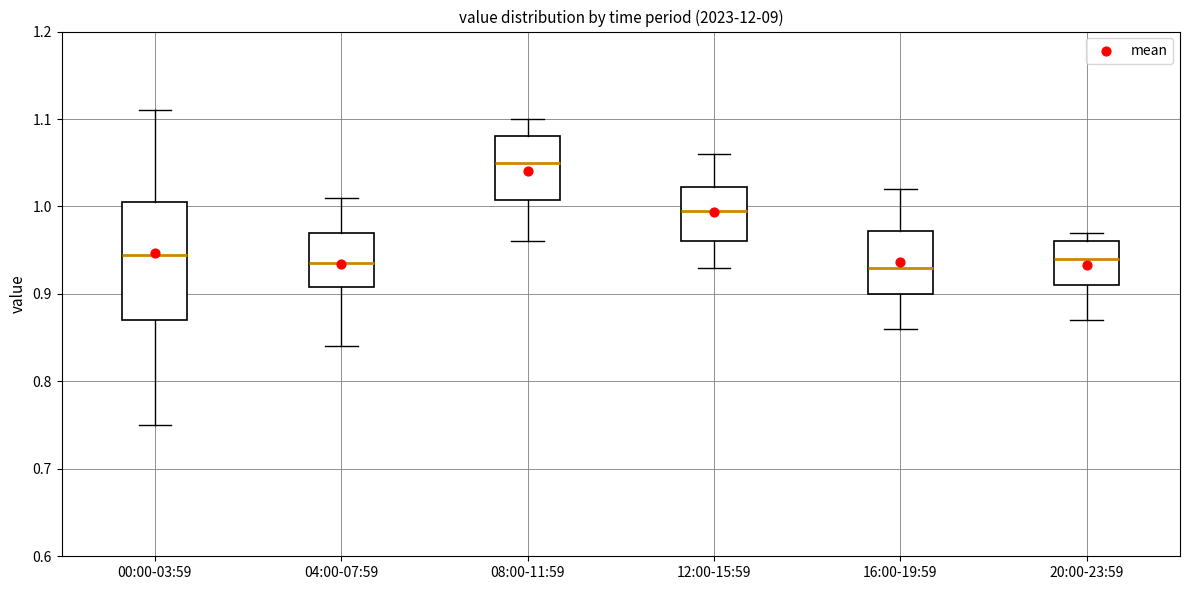

Which box is the tallest, from its lower edge to its upper edge?

00:00-03:59